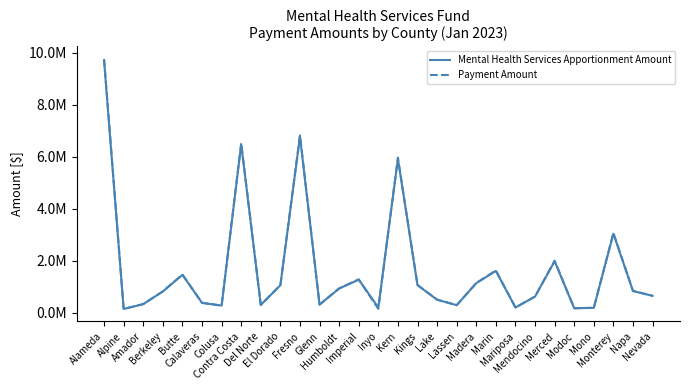

Where do Mental Health Services Apportionment Amount and Payment Amount first cross each other?

Imperial and Inyo